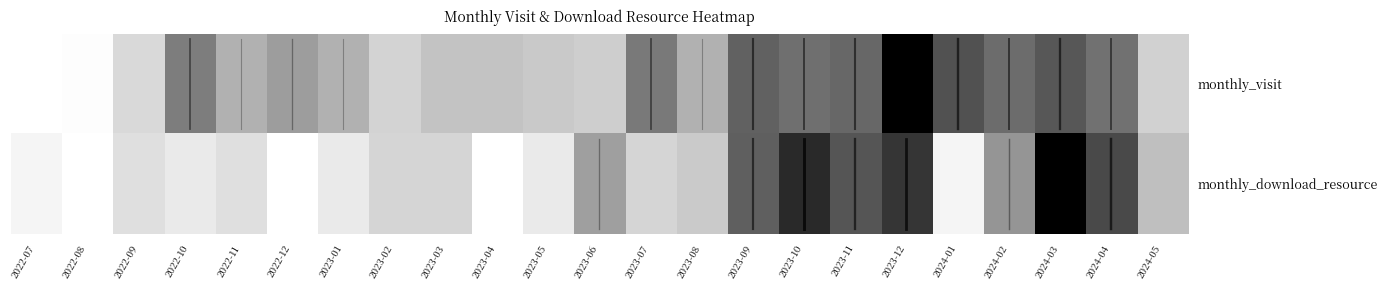

Rank the series by their average value, from lowest to highest.

monthly_download_resource, monthly_visit